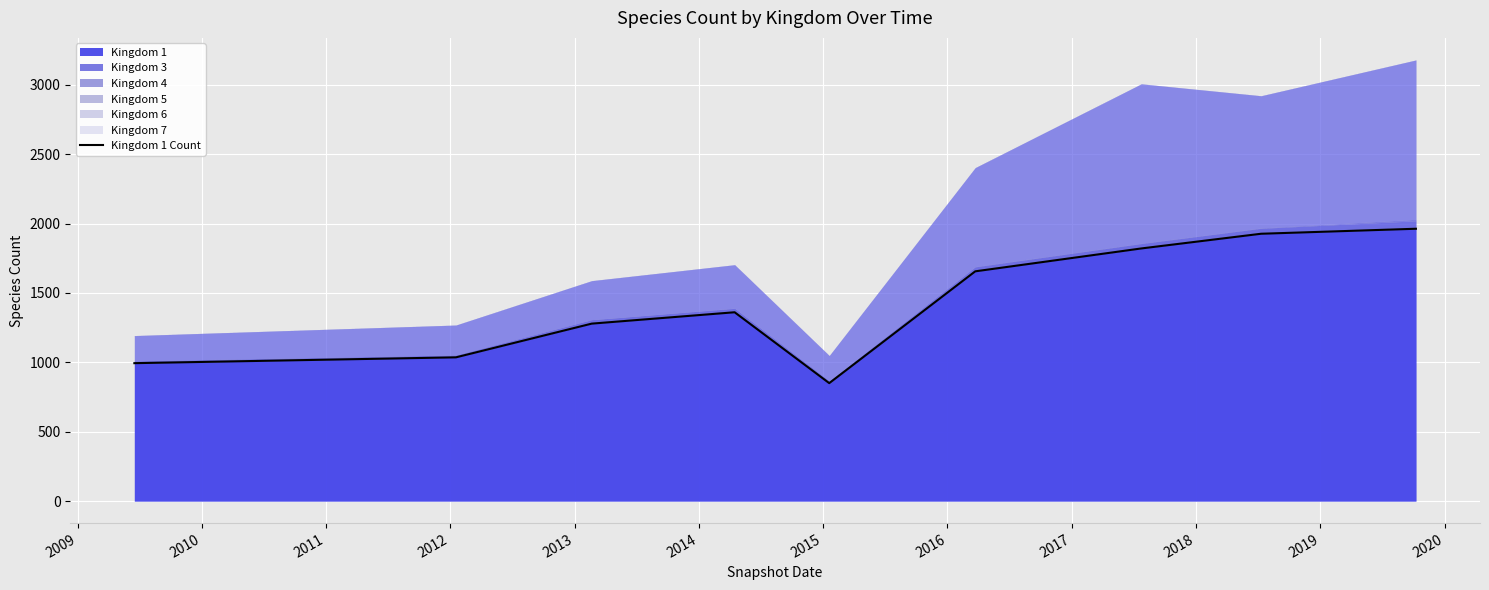

How many values exceed 1361?

4